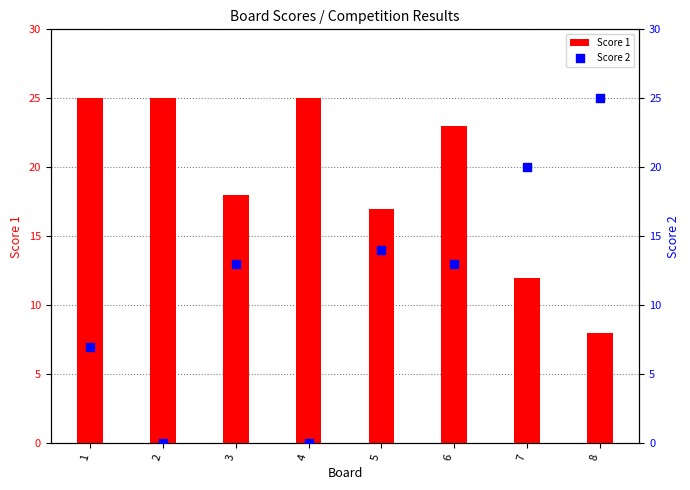

Which series contains the highest Y value?

Score 1